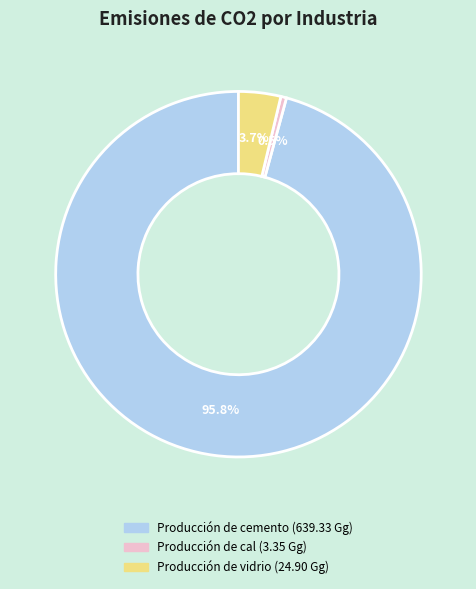

To the nearest percent, what is the difference between the largest and smallest slice percentages?

95%